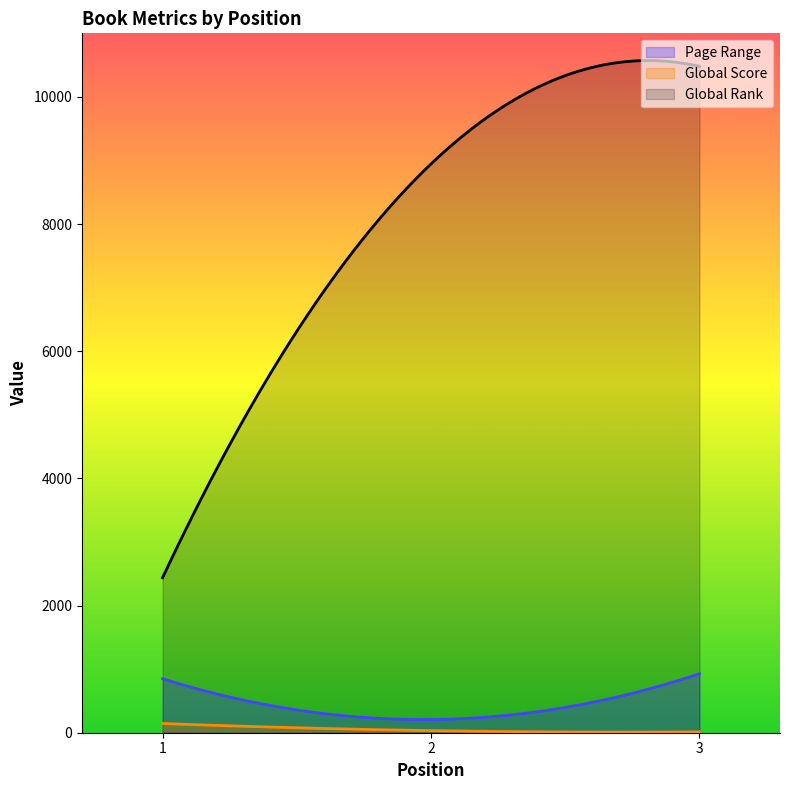

Rank the series at 2 from highest to lowest value.

Global Rank, Page Range, Global Score